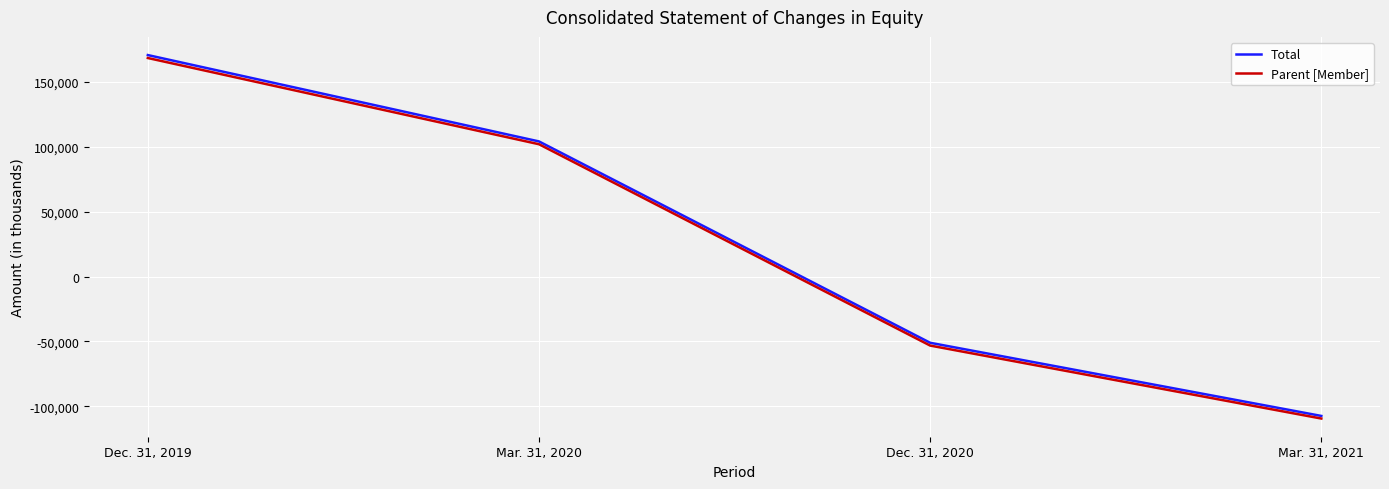

True or false: Parent [Member] and Total cross at least once.

False